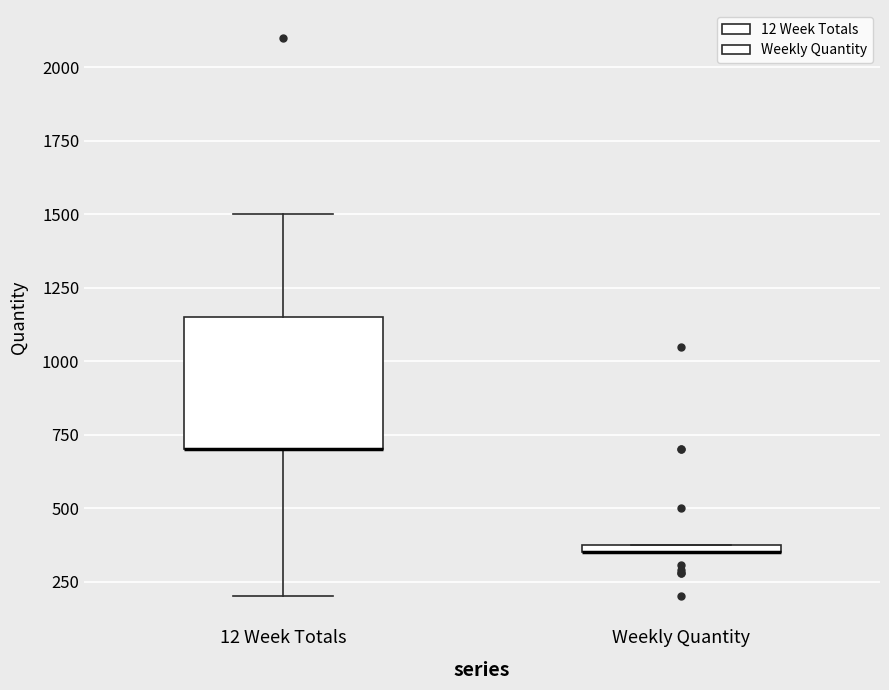

Comparing the boxes themselves (not the whiskers), which one is the tallest?

12 Week Totals